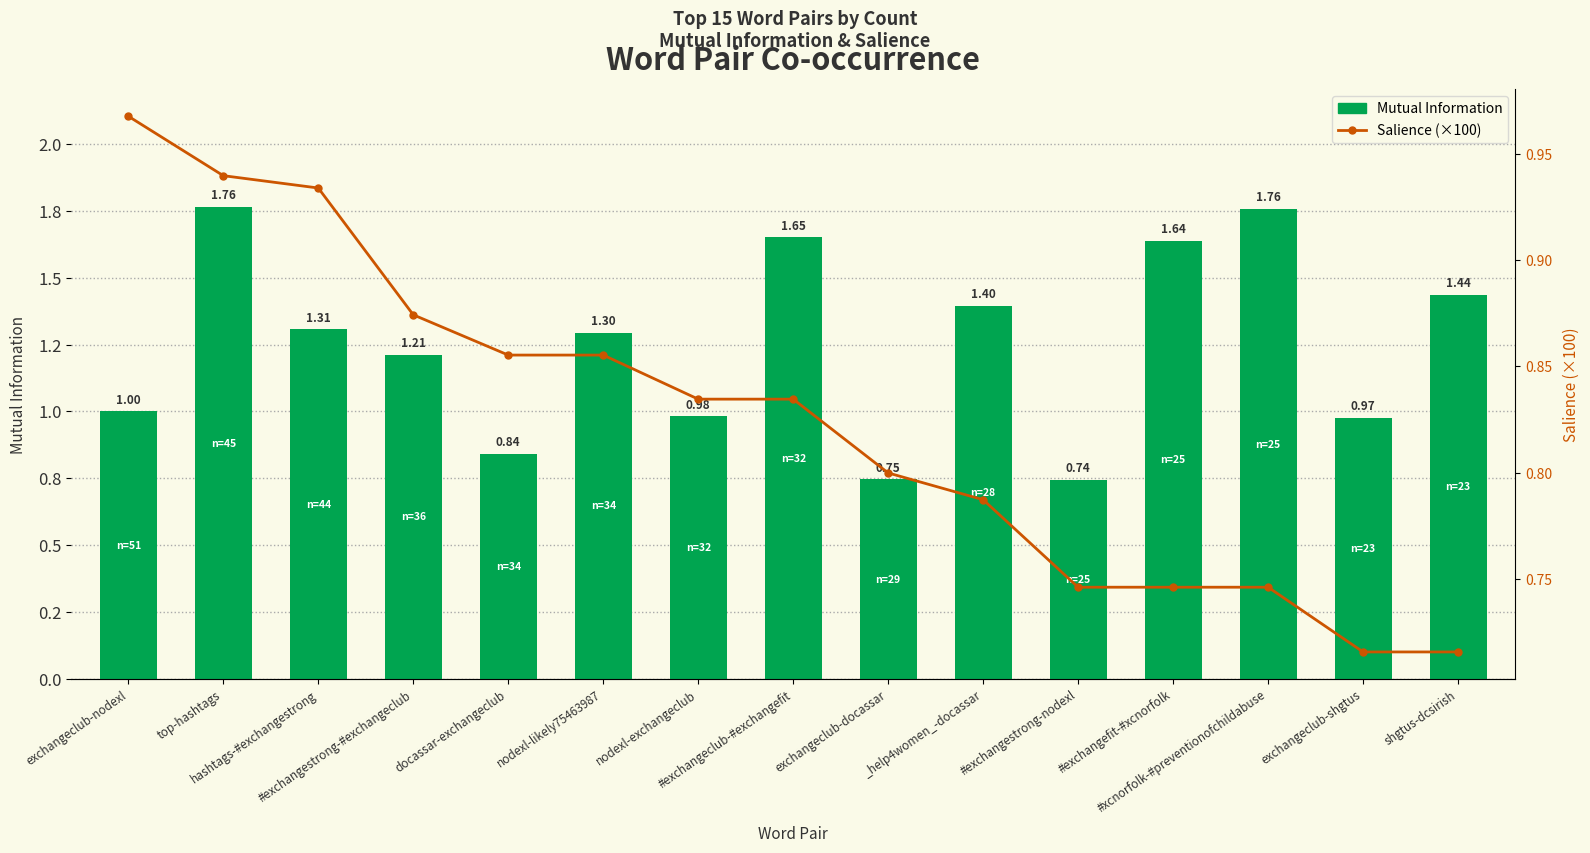

How many values in the Mutual Information series exceed 1?

10